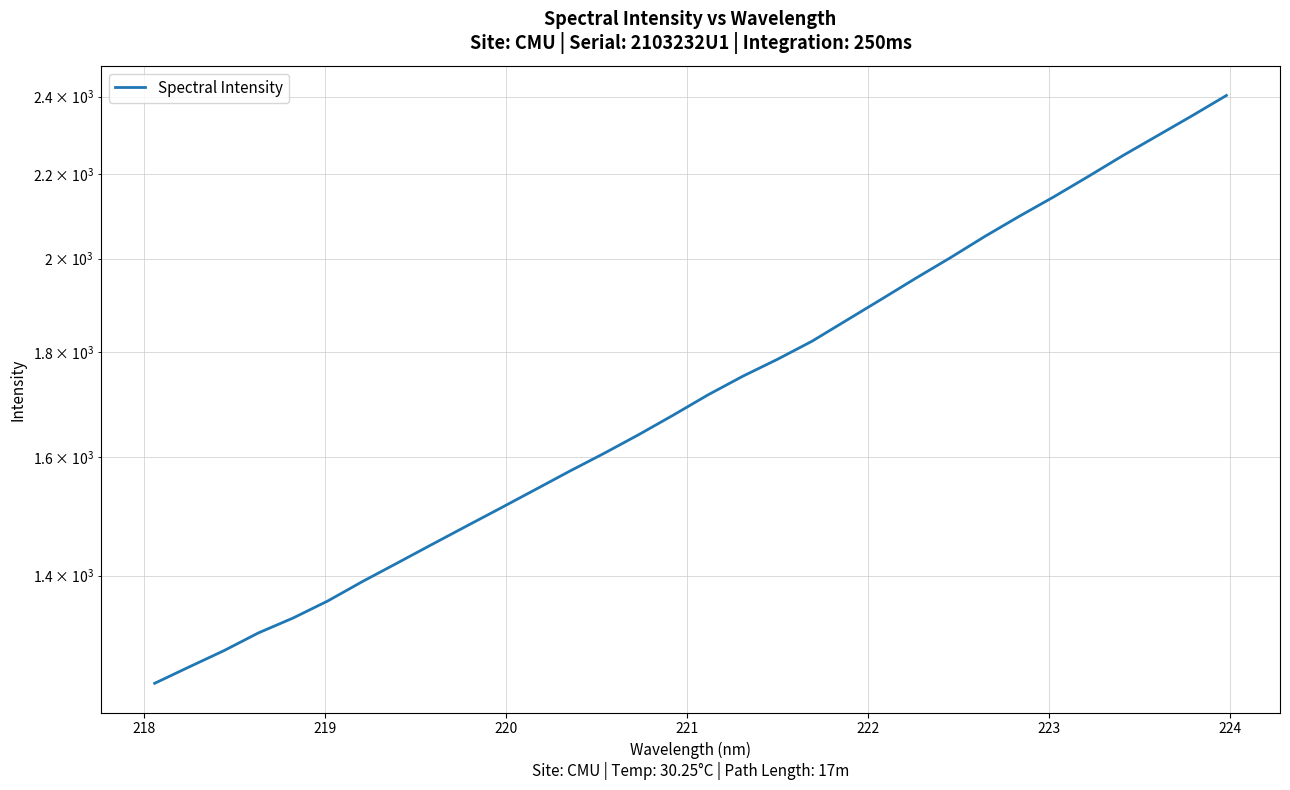

Reading left to right, extract all data points from this chart.

1240.4	1263.6	1286.8	1312.9	1335.0	1360.8	1390.8	1419.9	1449.8	1480.0	1510.7	1542.4	1574.9	1607.0	1641.1	1677.6	1716.1	1752.2	1785.8	1822.4	1865.8	1910.2	1956.1	2001.7	2050.4	2097.5	2143.9	2193.7	2245.7	2296.4	2348.3	2402.9